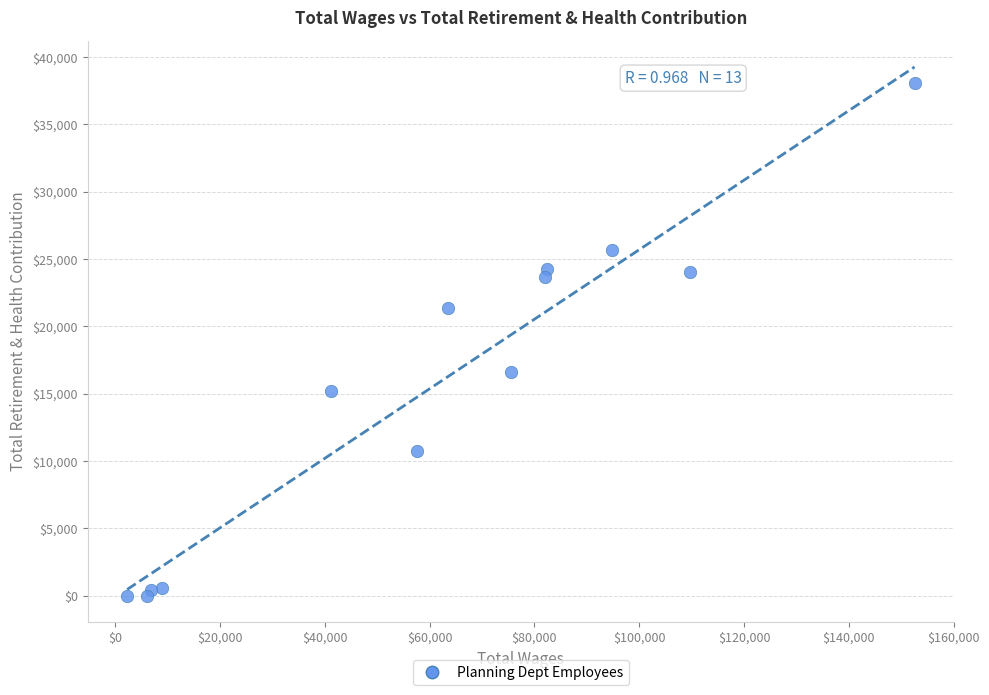

What is the range of Y values (max minus min)?

38068